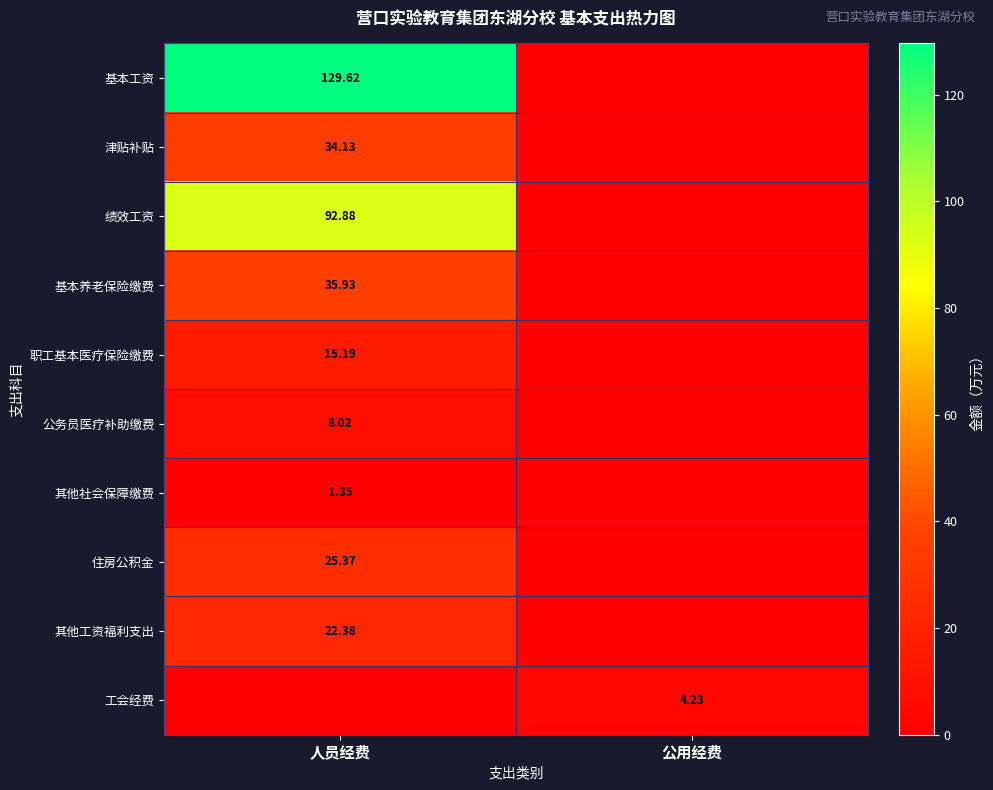

What is the difference between the maximum and minimum values in the 住房公积金 series?

25.4